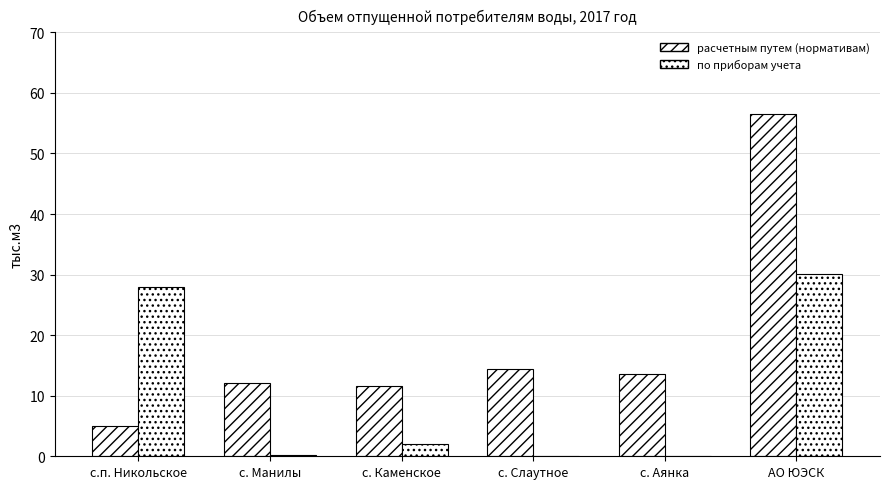

How many groups of bars are there?

6